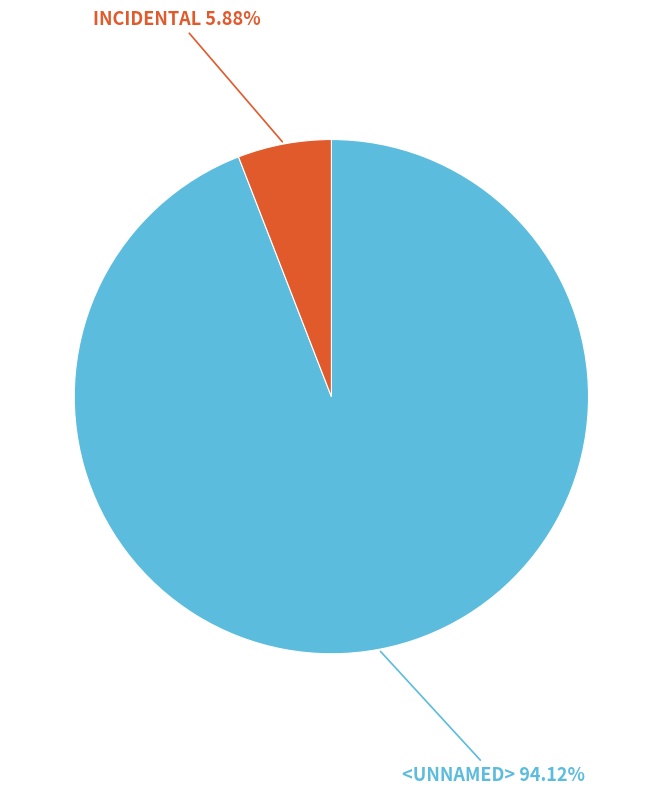

Count the number of slices in the pie.

2